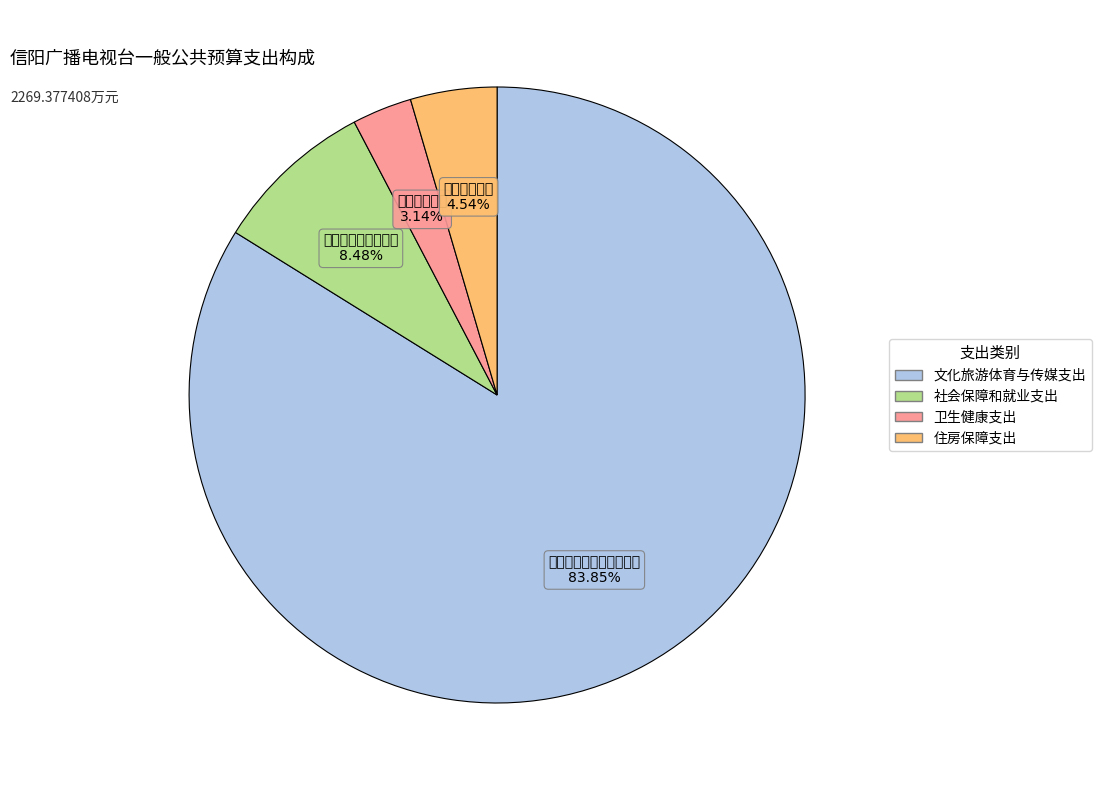

Rank the categories by value from highest to lowest.

文化旅游体育与传媒支出, 社会保障和就业支出, 住房保障支出, 卫生健康支出